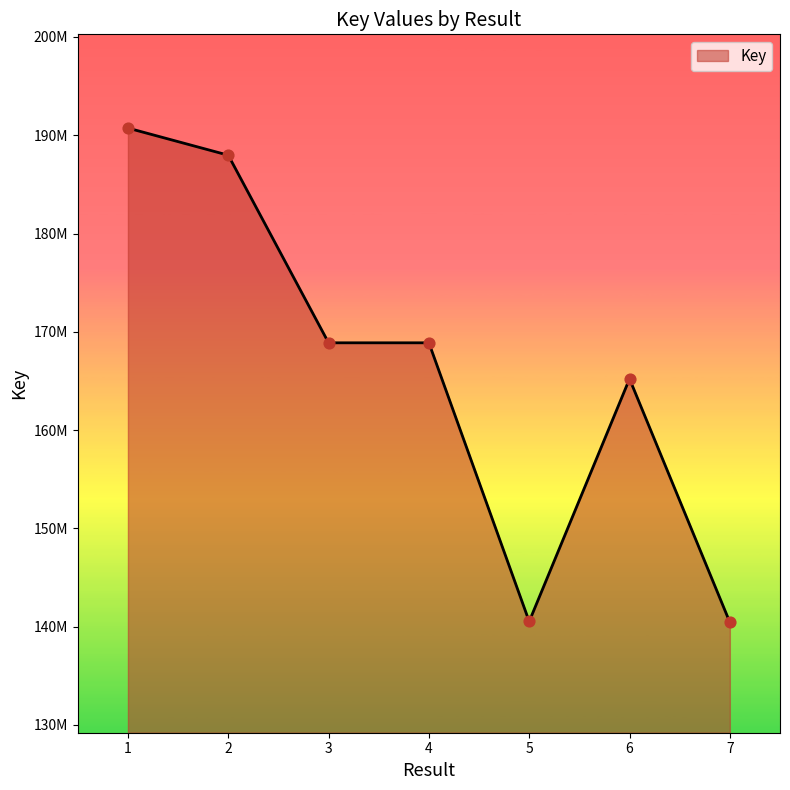

What is the change in value from 1 to 5?

-50198151